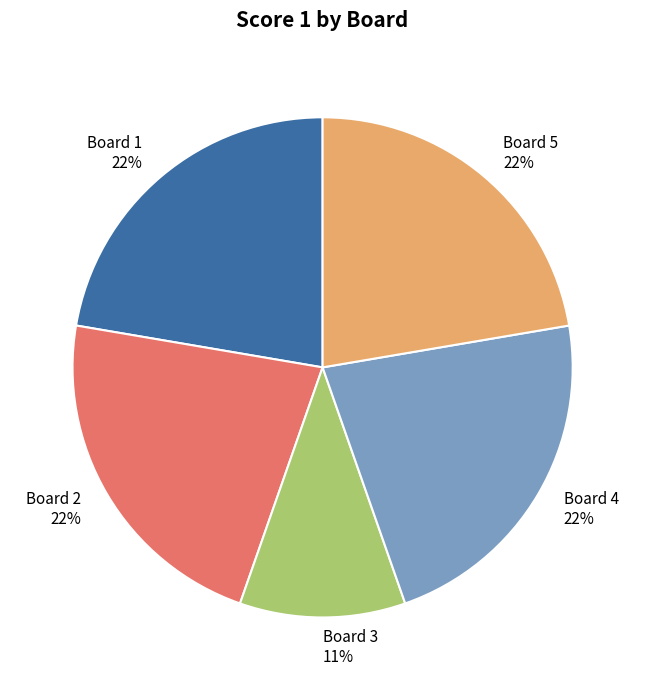

The Board 3 slice represents 11% of the pie. True or false?

True